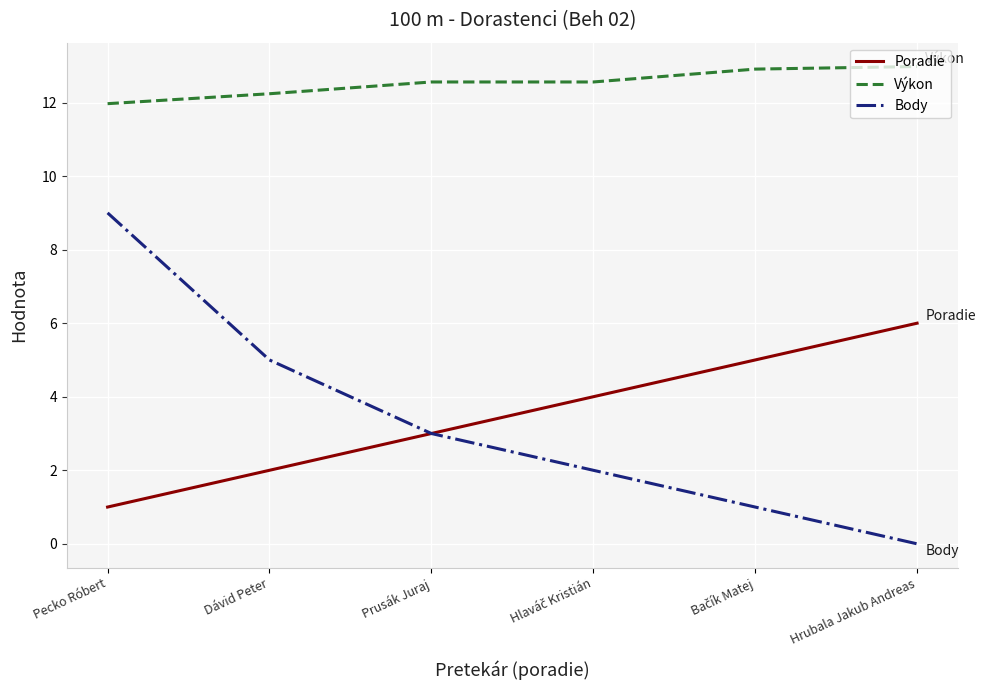

At how many categories does at least one series exceed 9?

6